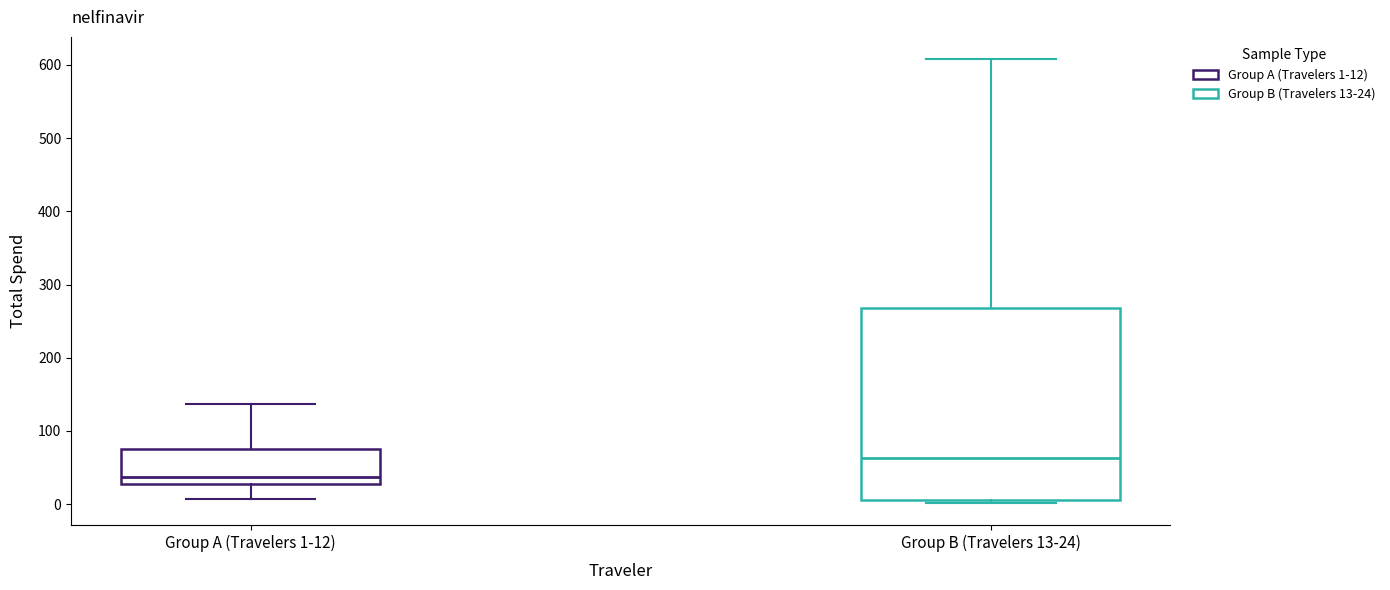

Comparing the boxes themselves (not the whiskers), which one is the tallest?

Group B (Travelers 13-24)